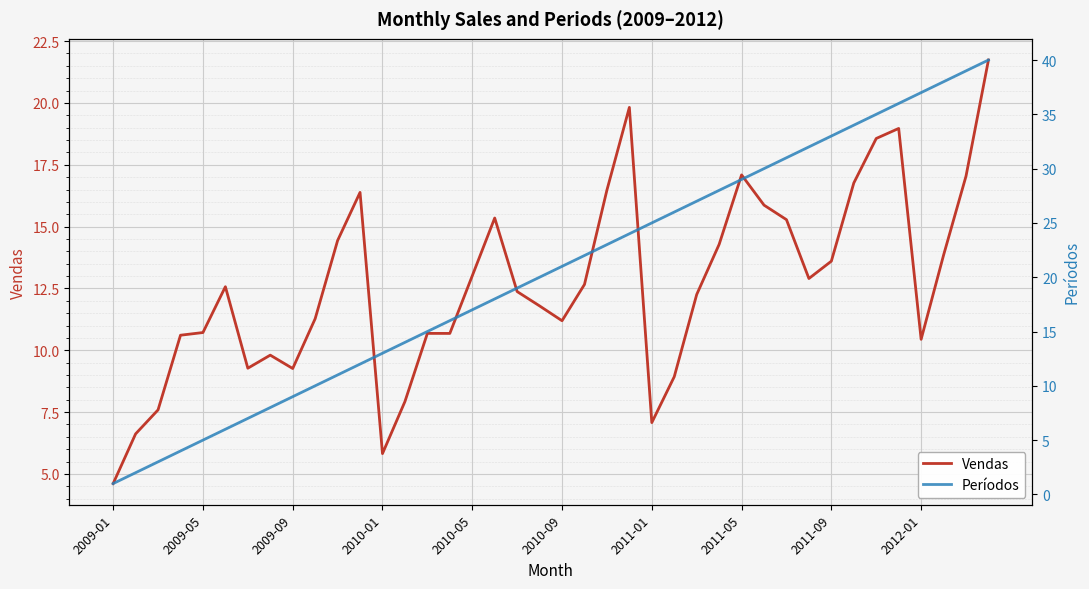

True or false: Períodos and Vendas cross at least once.

True